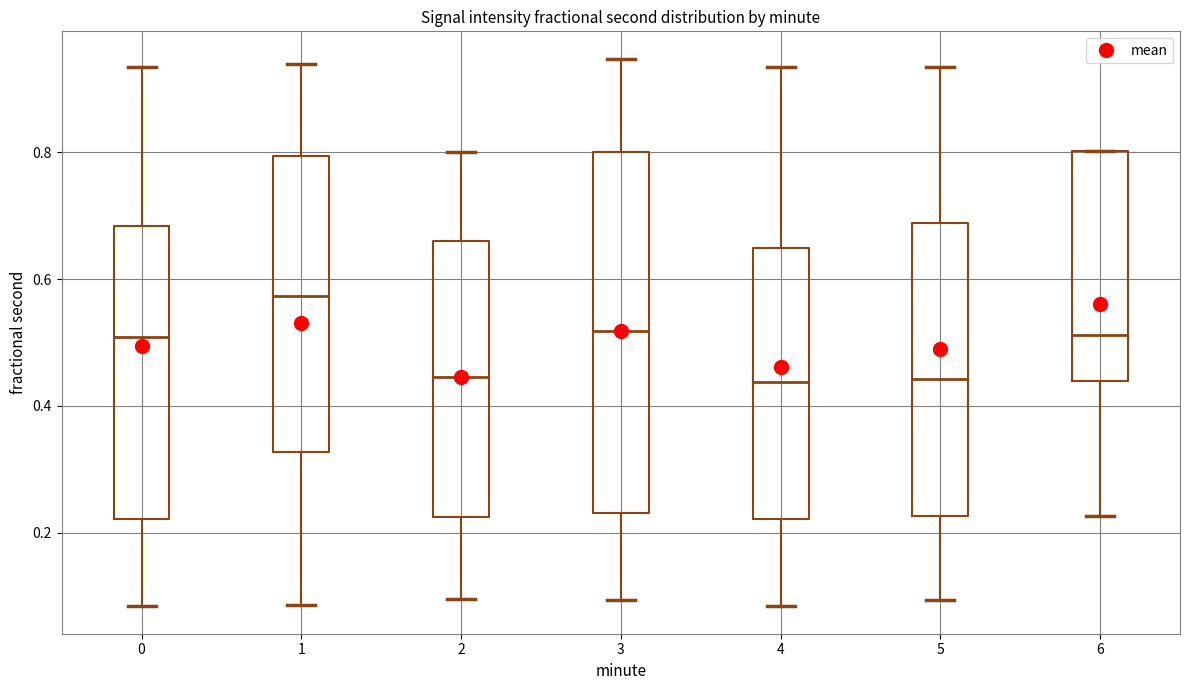

Which box is the tallest, from its lower edge to its upper edge?

3